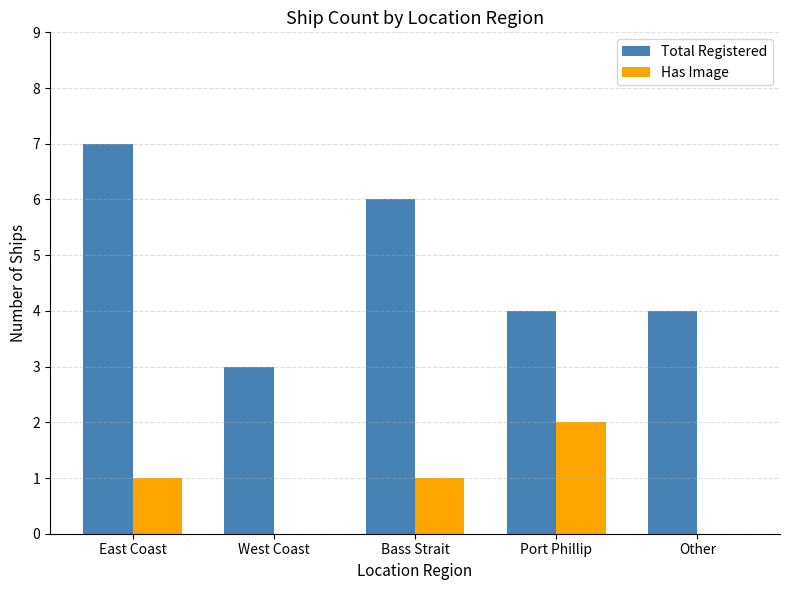

What is the sum of all Total Registered values?

24